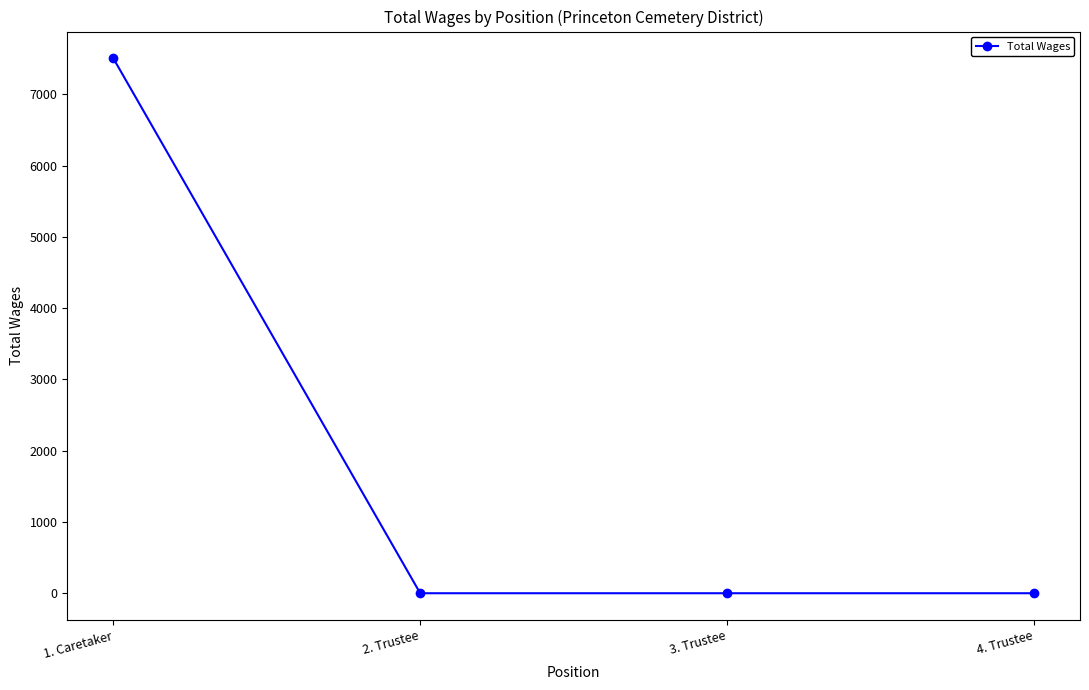

Between 1. Caretaker and 3. Trustee, which is larger?

1. Caretaker